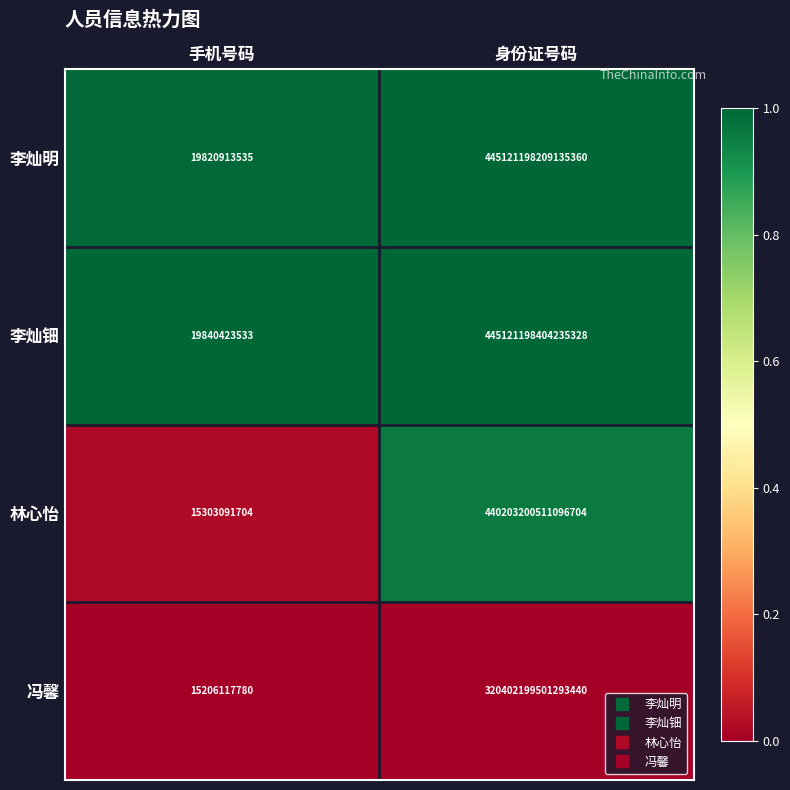

Which series has the largest total across all categories?

李灿钿